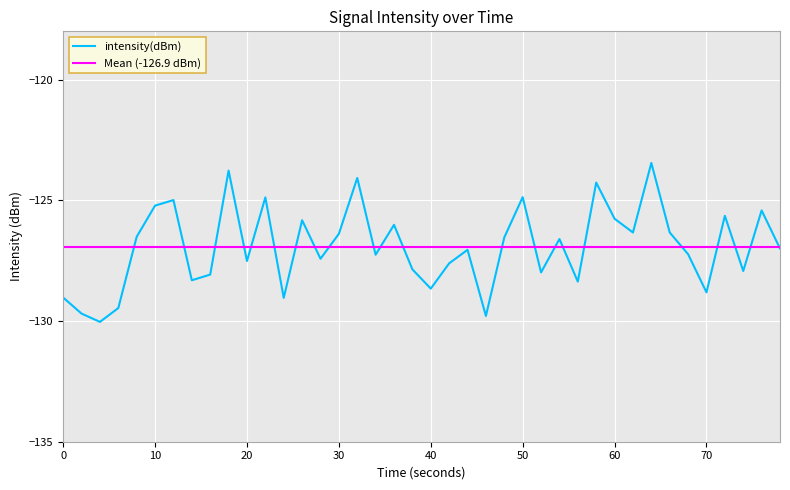

What is the difference between the maximum and second lowest values?

6.3